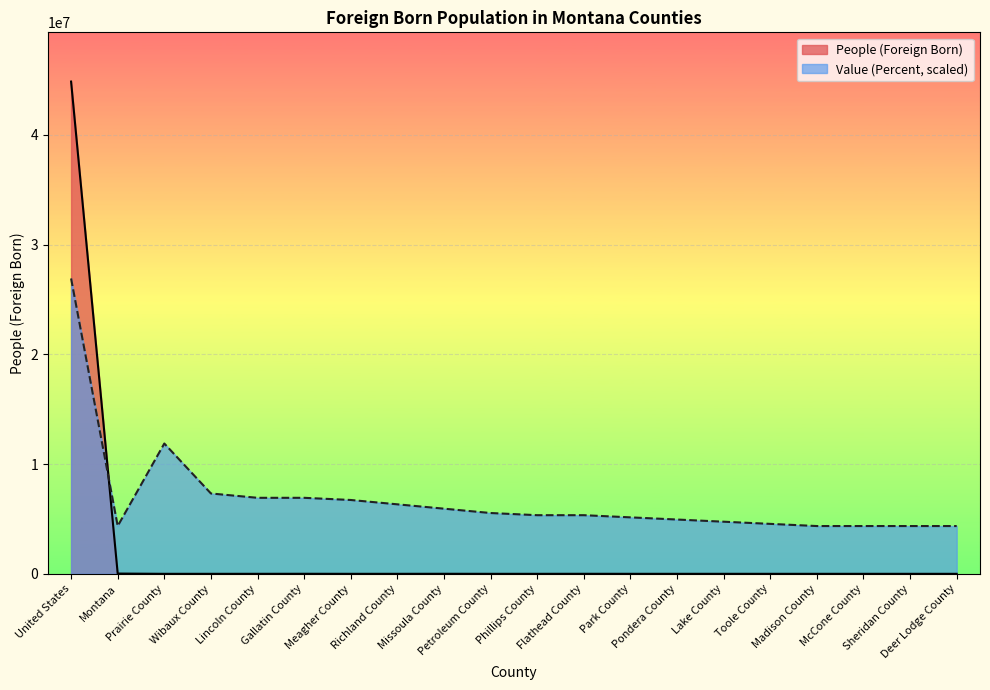

What is the label of the 15th point from the right?

Gallatin County